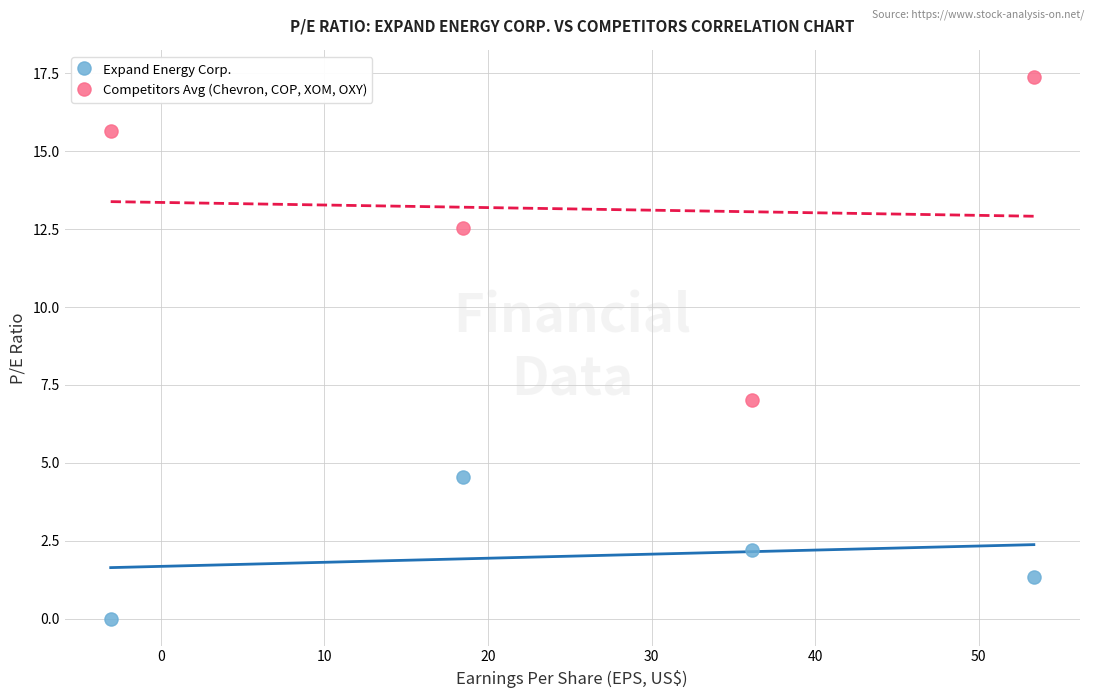

What is the X range (max minus min) for the scatter plot?

56.4